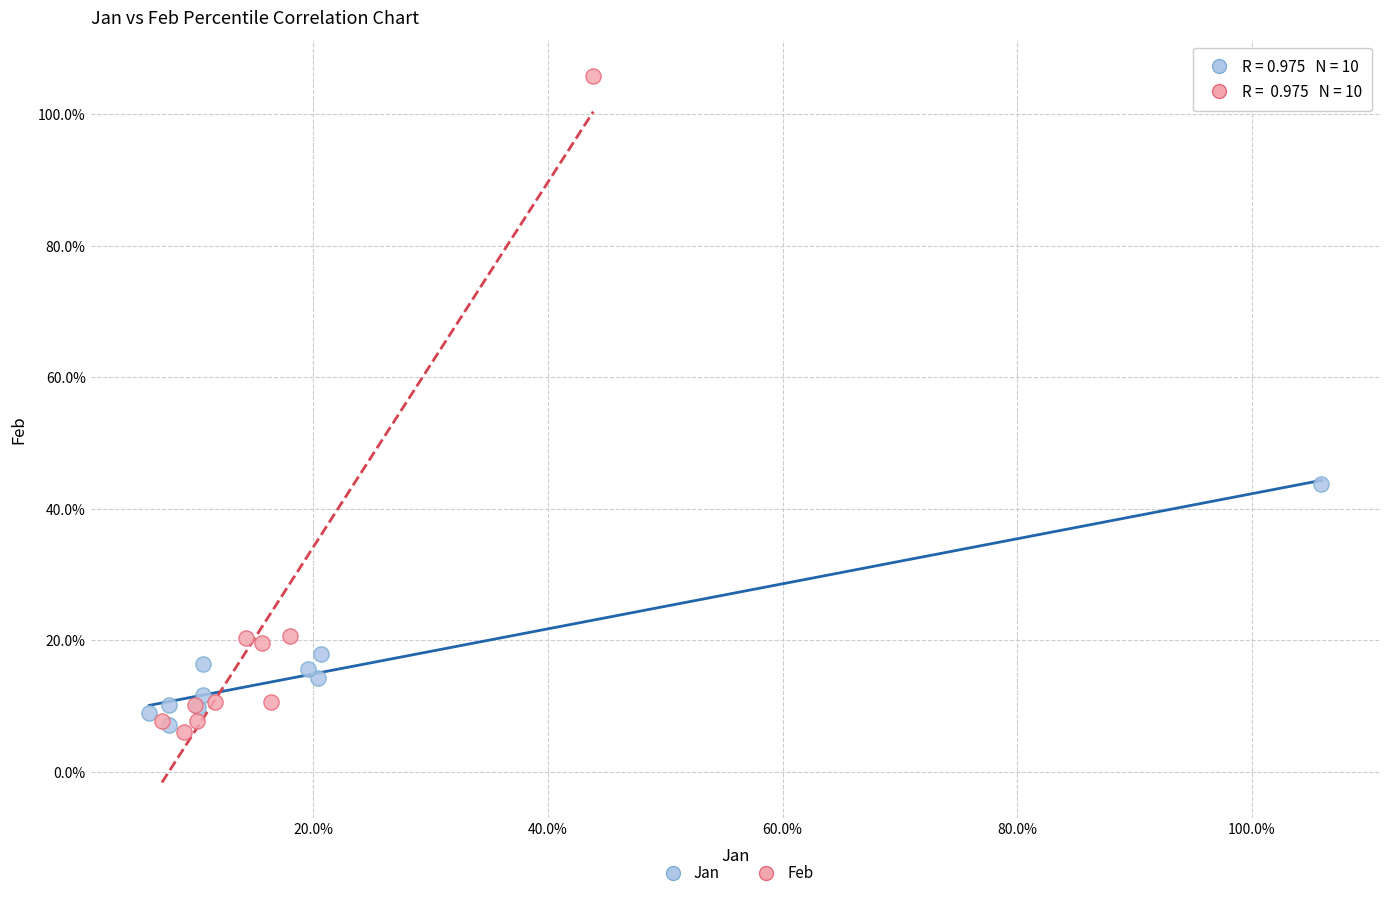

What are all the series names shown in the legend?

Jan, Feb